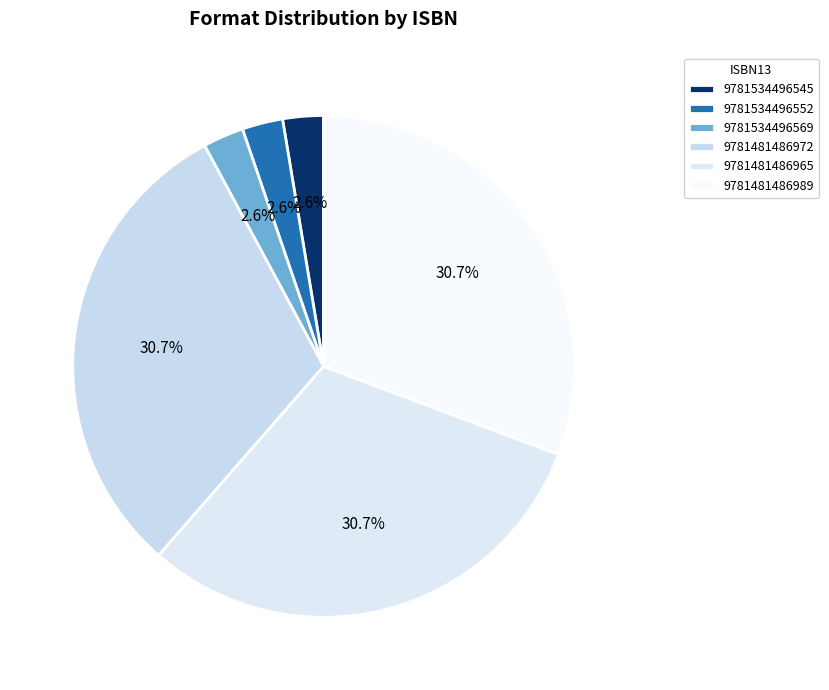

To the nearest percent, what is the combined percentage of 9781481486965 and 9781534496569?

33%